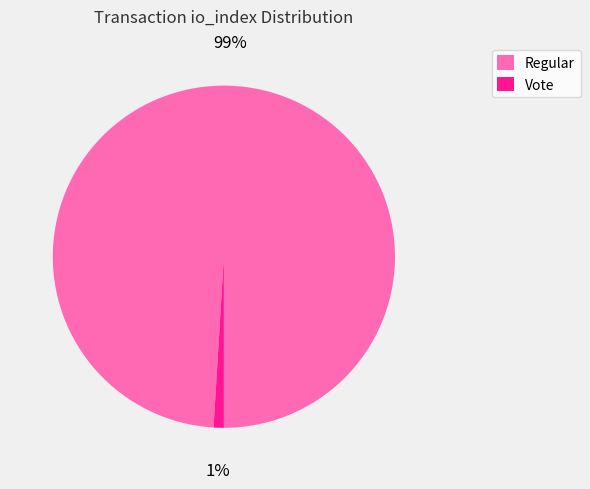

Is there a majority slice in this chart?

Yes